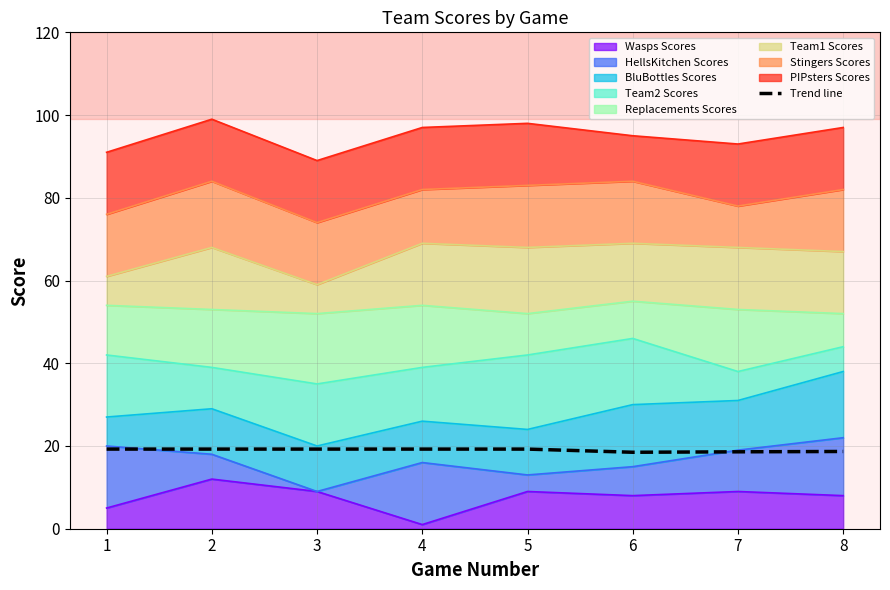

The value at 2 is 33.3. True or false?

False